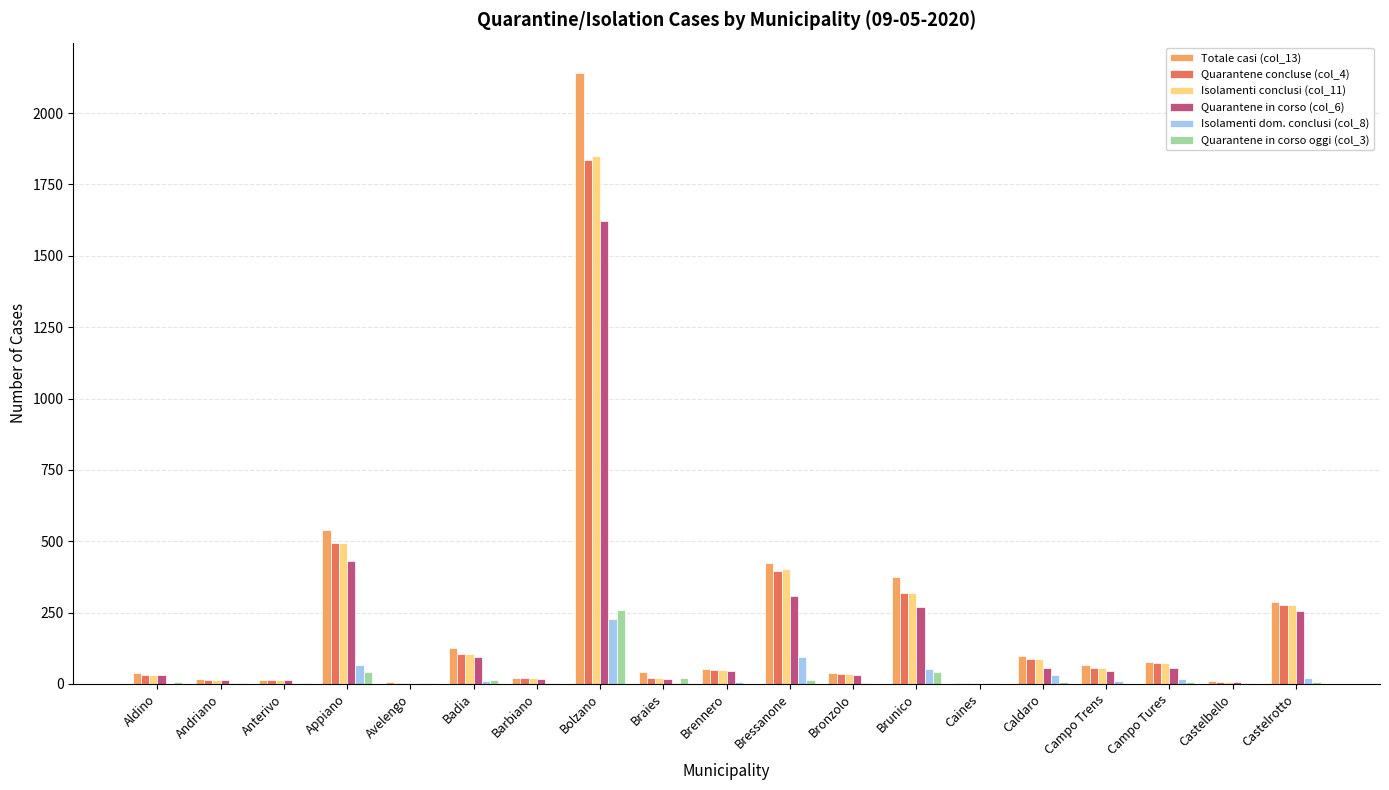

What is the total value across all series at Appiano?

2063